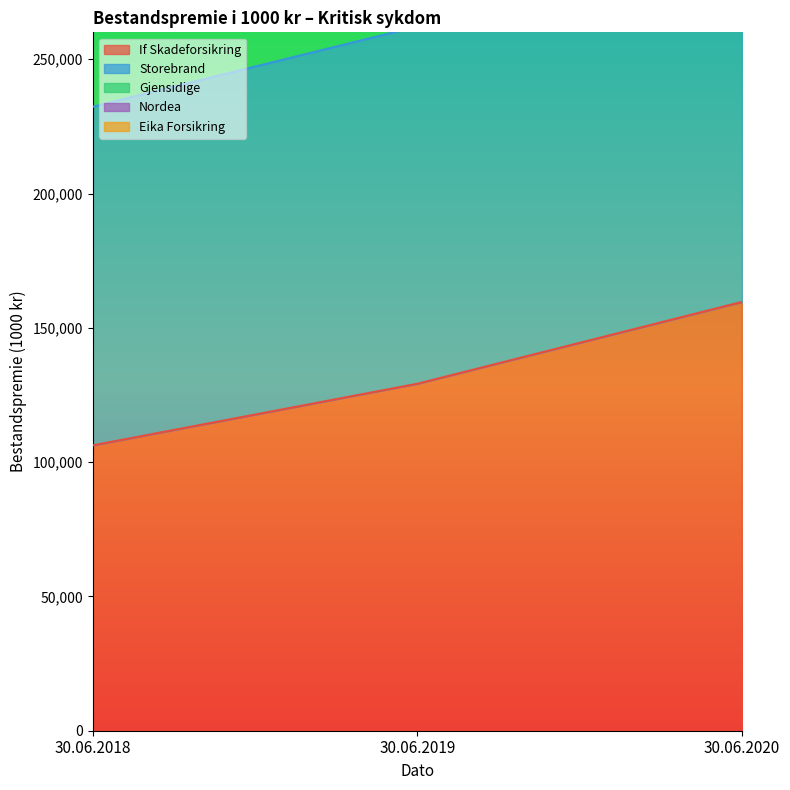

The value of Nordea at 30.06.2019 is 287546. True or false?

False